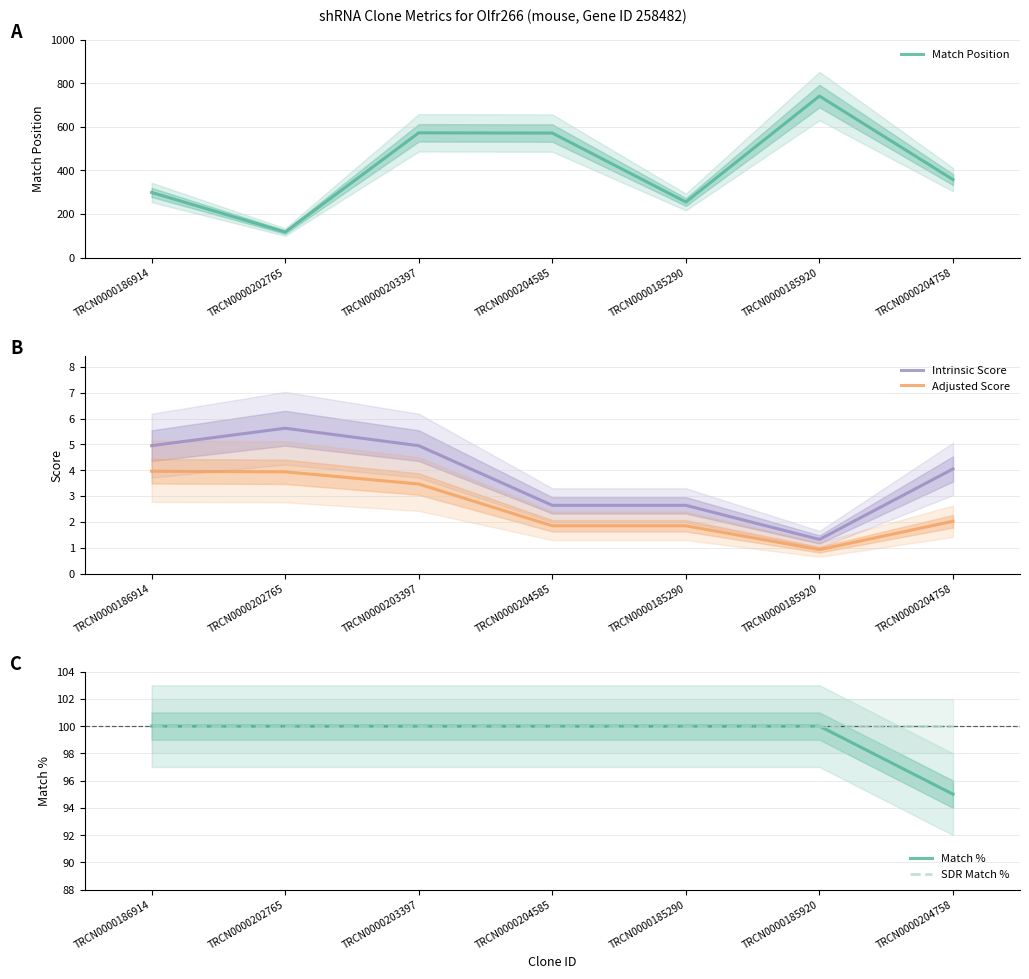

What is the difference between the Adjusted Score values at TRCN0000203397 and TRCN0000204585?

1.6